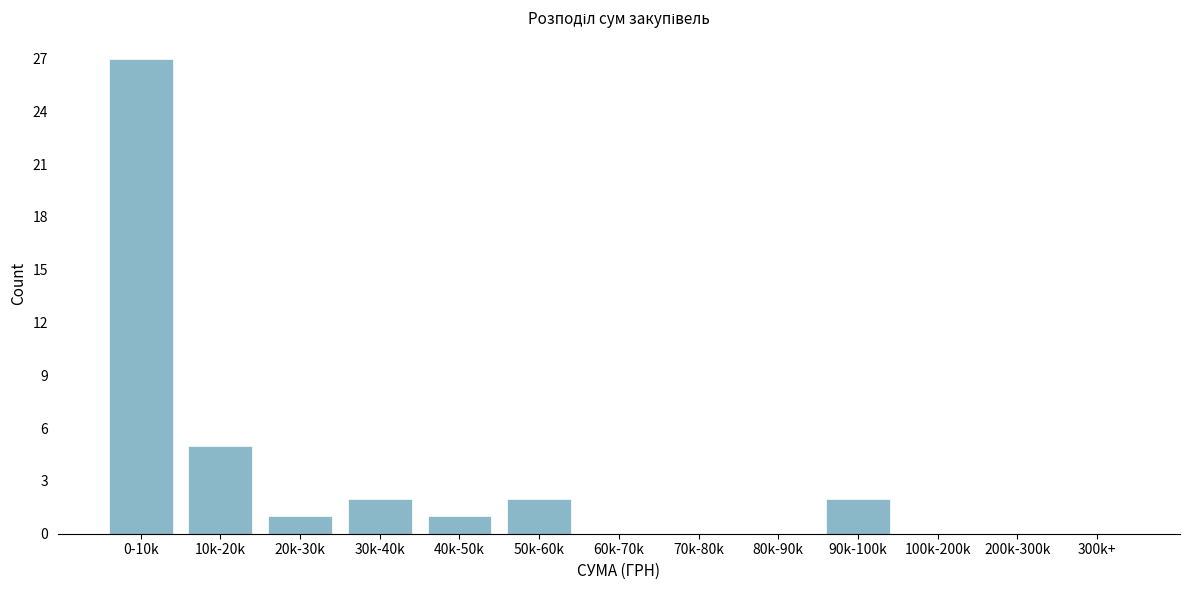

Reading left to right, list all the values displayed in this chart.

0-10k=27	10k-20k=5	20k-30k=1	30k-40k=2	40k-50k=1	50k-60k=2	60k-70k=0	70k-80k=0	80k-90k=0	90k-100k=2	100k-200k=0	200k-300k=0	300k+=0